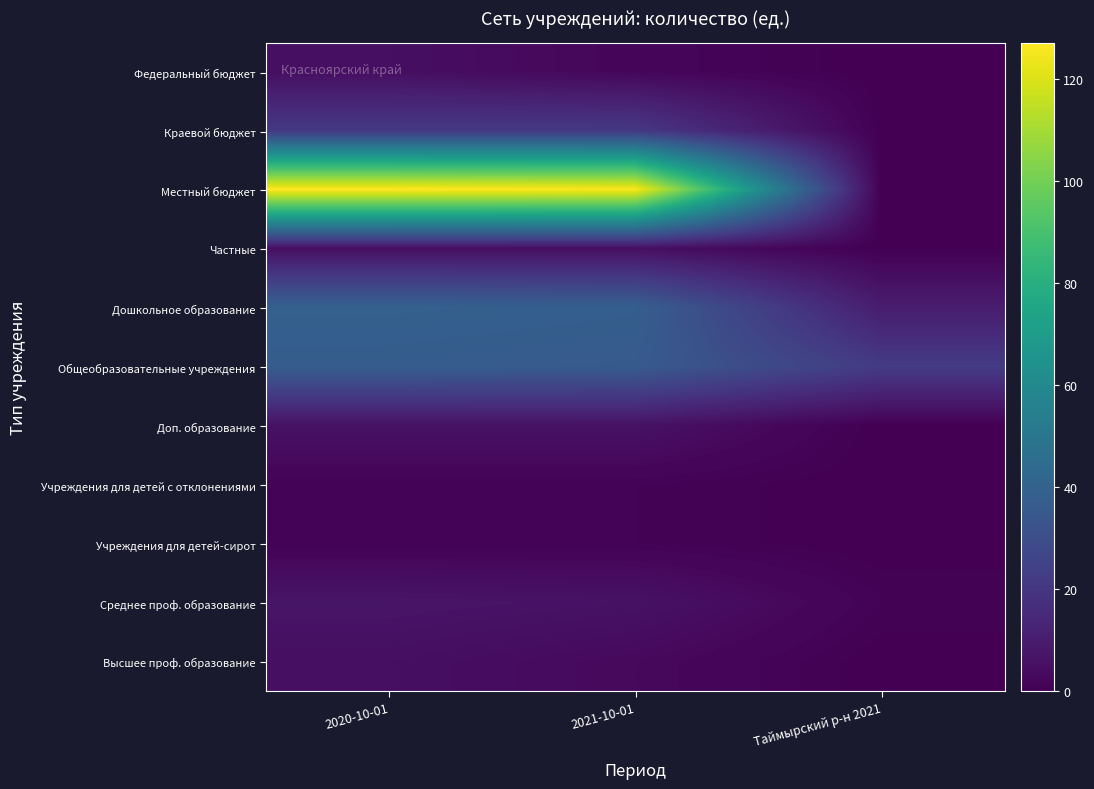

At which category does the chart reach its peak across all series?

2020-10-01